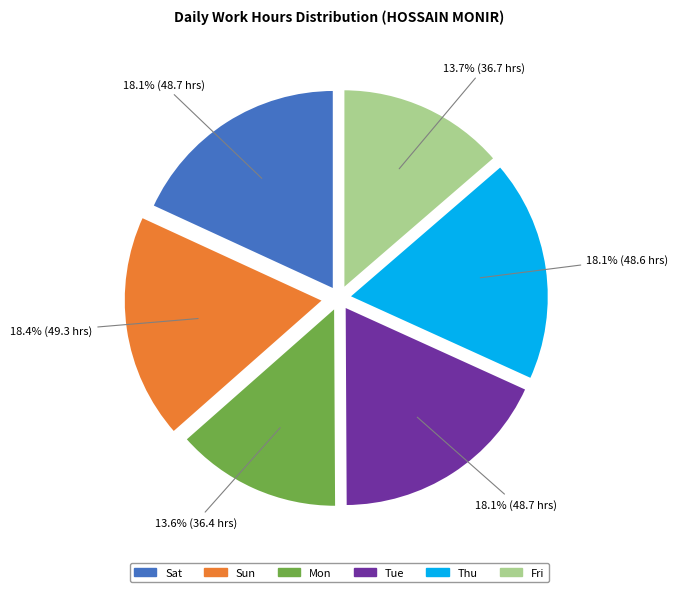

Is there any slice that represents more than half of the pie?

No